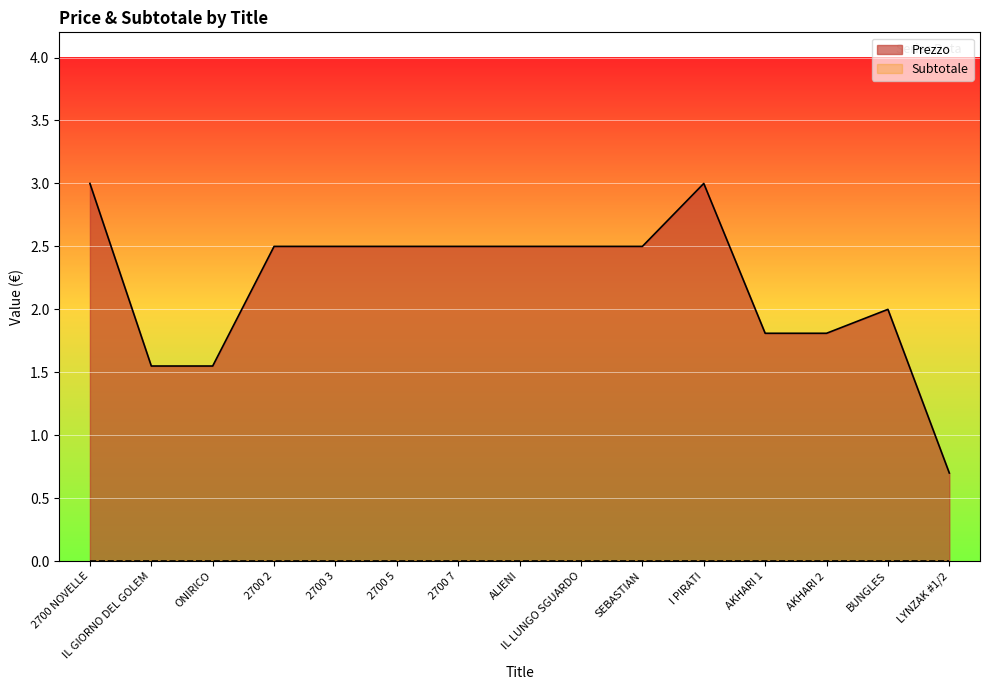

What is the change in value from IL LUNGO SGUARDO to AKHARI 1?

-0.7